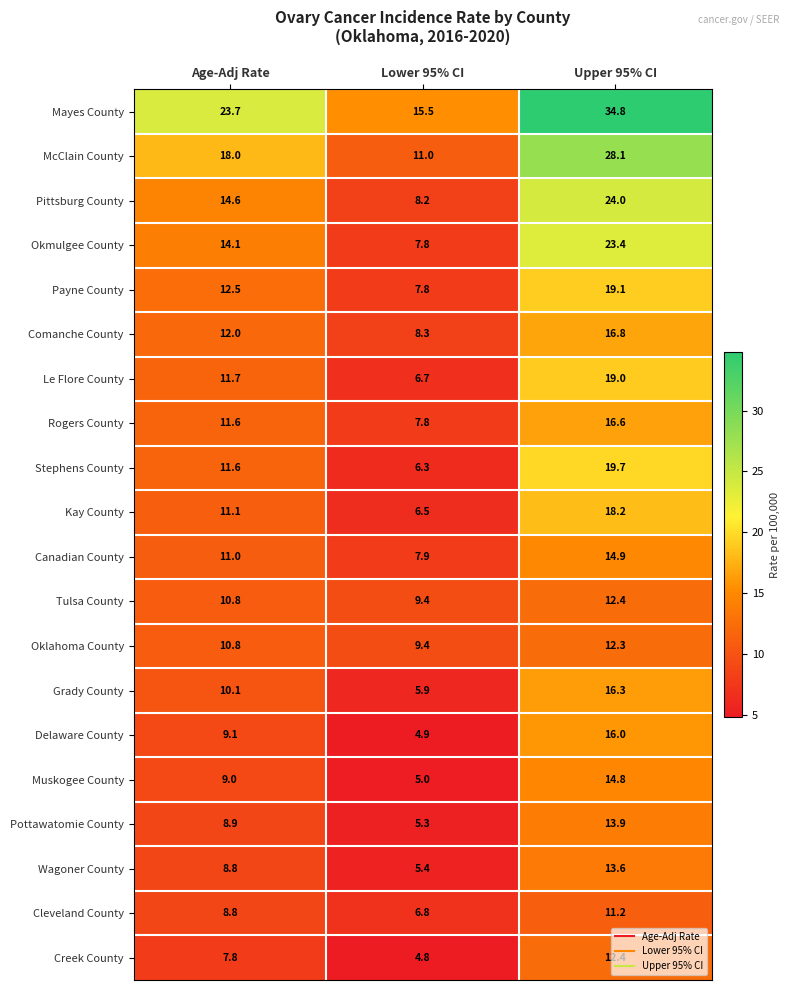

What is the lowest value of the Muskogee County series?

5.0